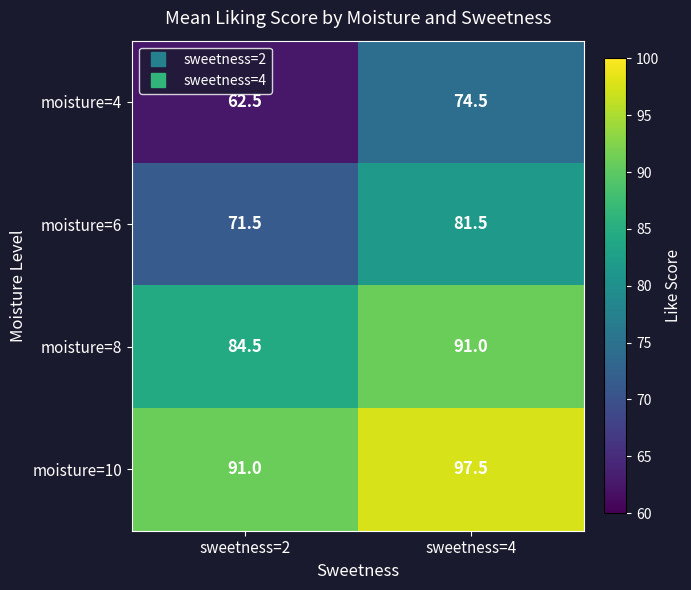

Which series has the largest total across all categories?

moisture=10